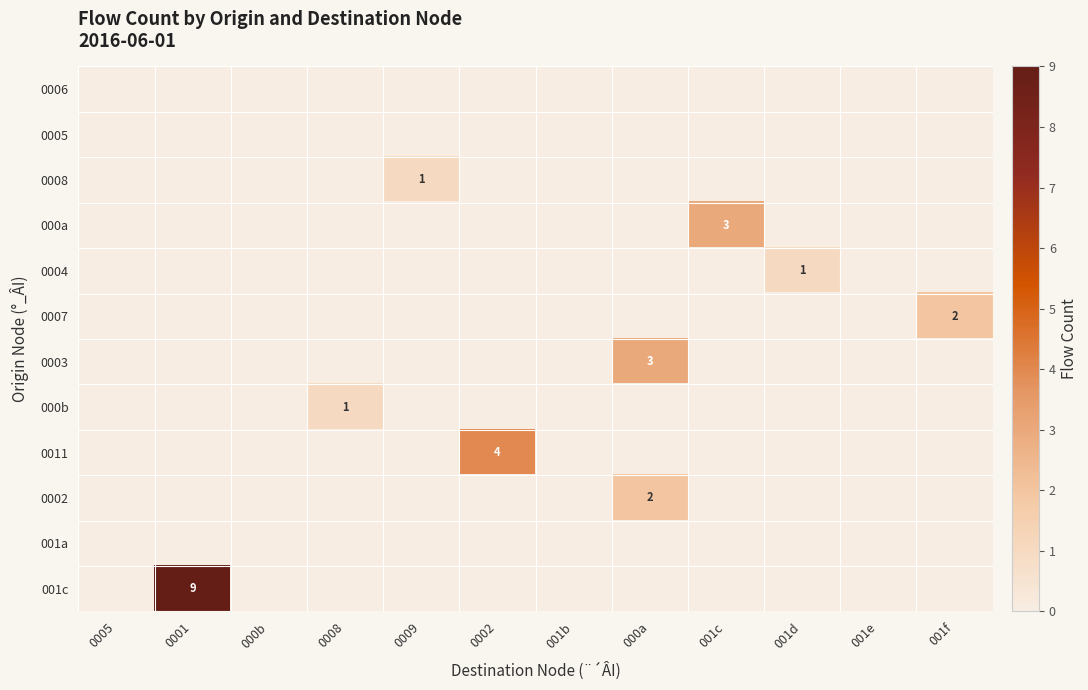

Is it true that 0002 equals 2 at 000a?

True